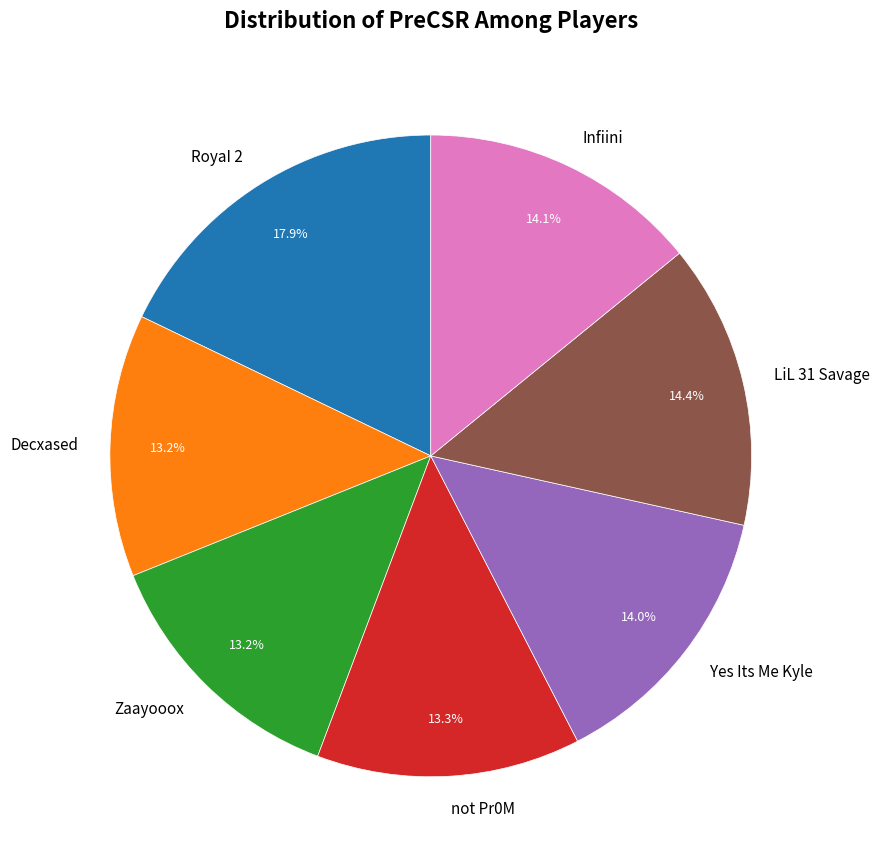

What is the ratio of the value at not Pr0M to the value at Decxased?

1.0